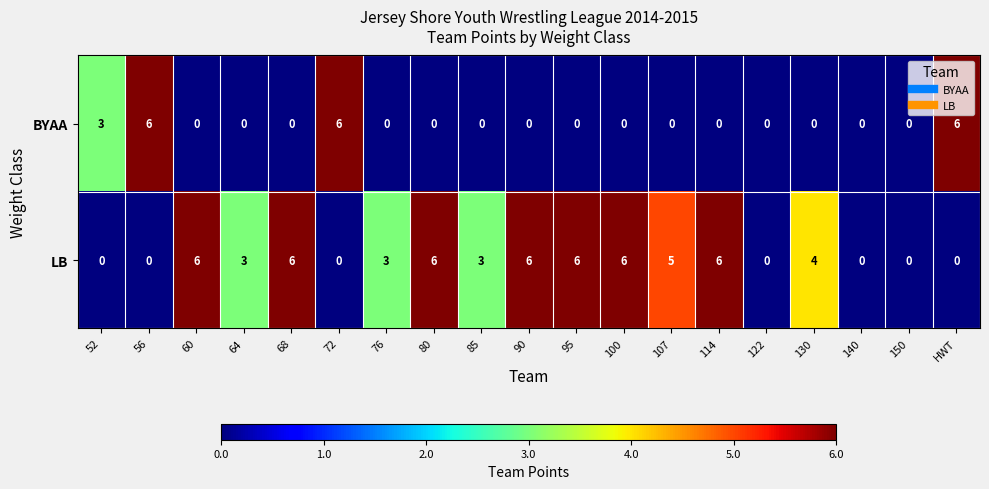

Is it true that BYAA equals -3 at 100?

False